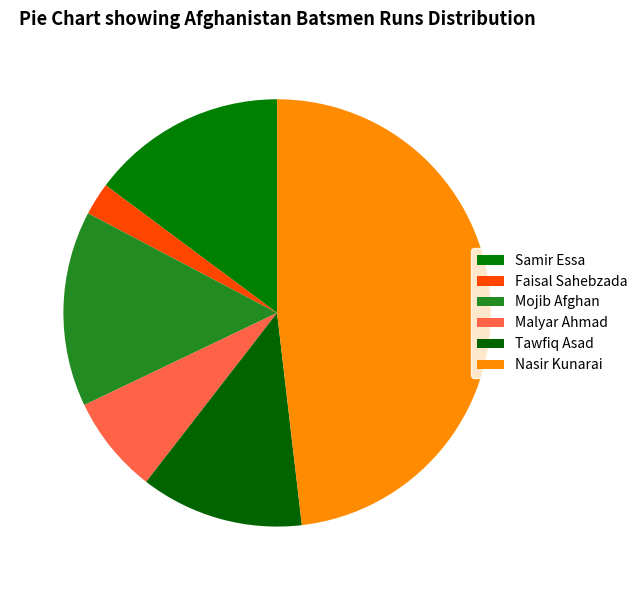

How many slices are in this pie chart?

6